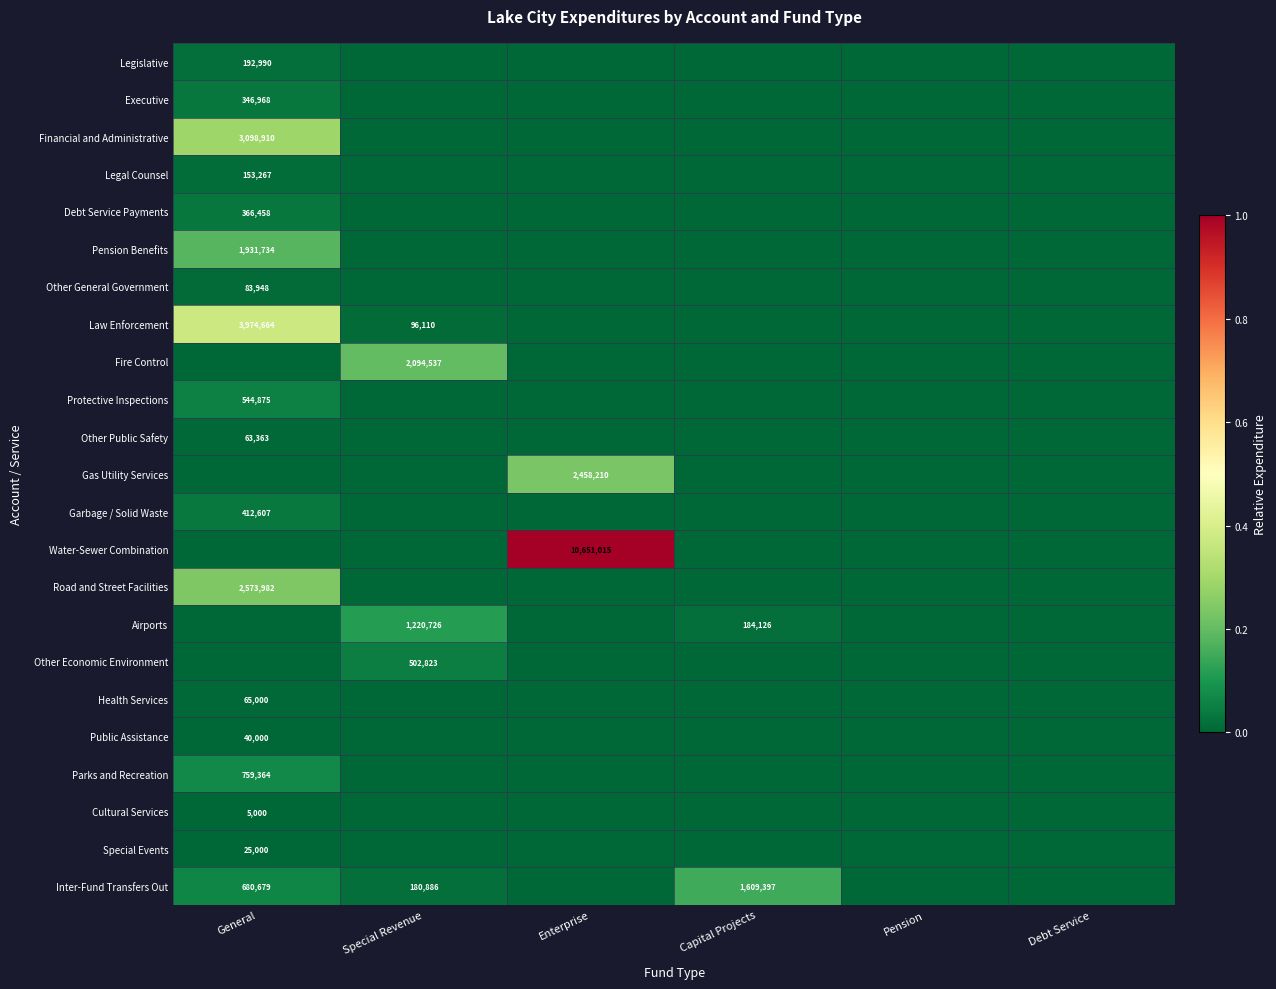

Which has a higher value, General or Special Revenue?

General